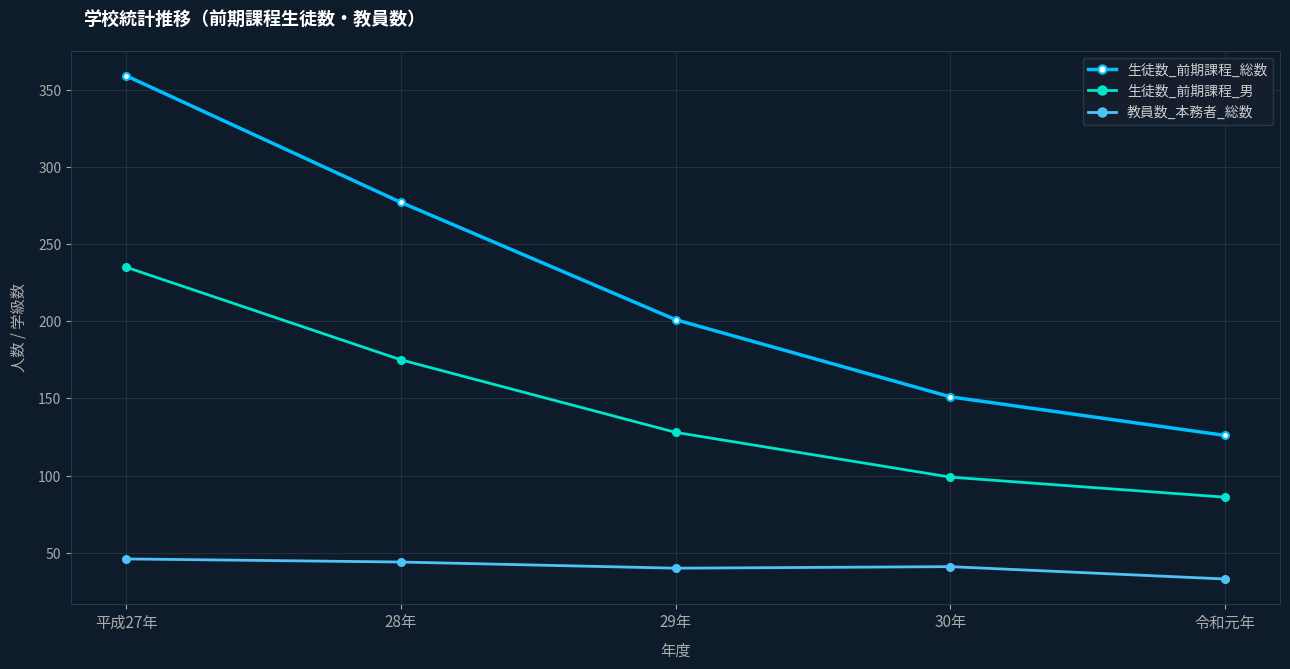

How many lines are shown in the chart?

3